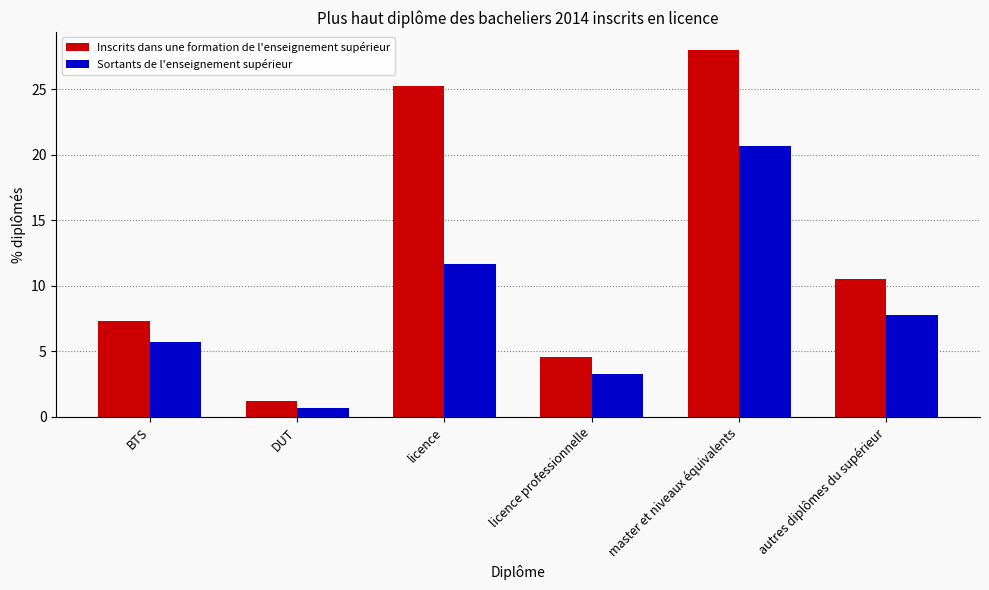

What is the label of the 1st bar from the left?

BTS